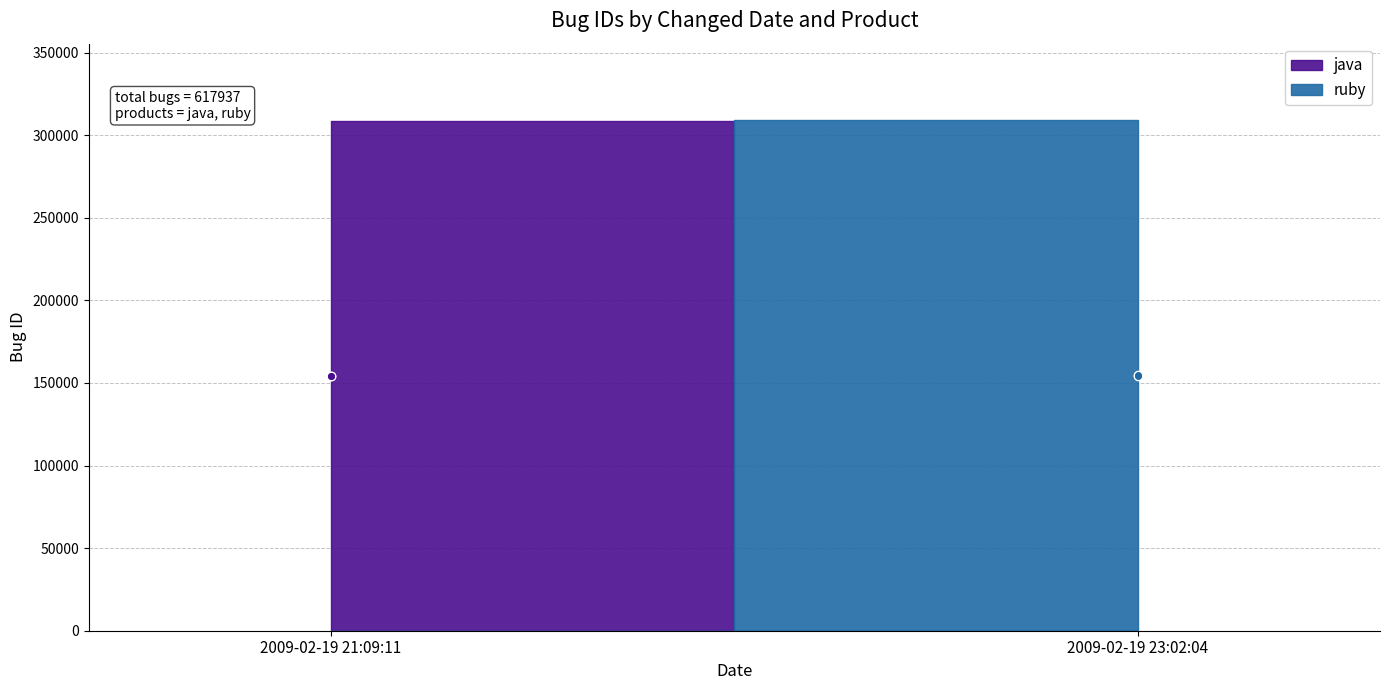

The value at 2009-02-19 21:09:11 (java/Project) is 154419. True or false?

True